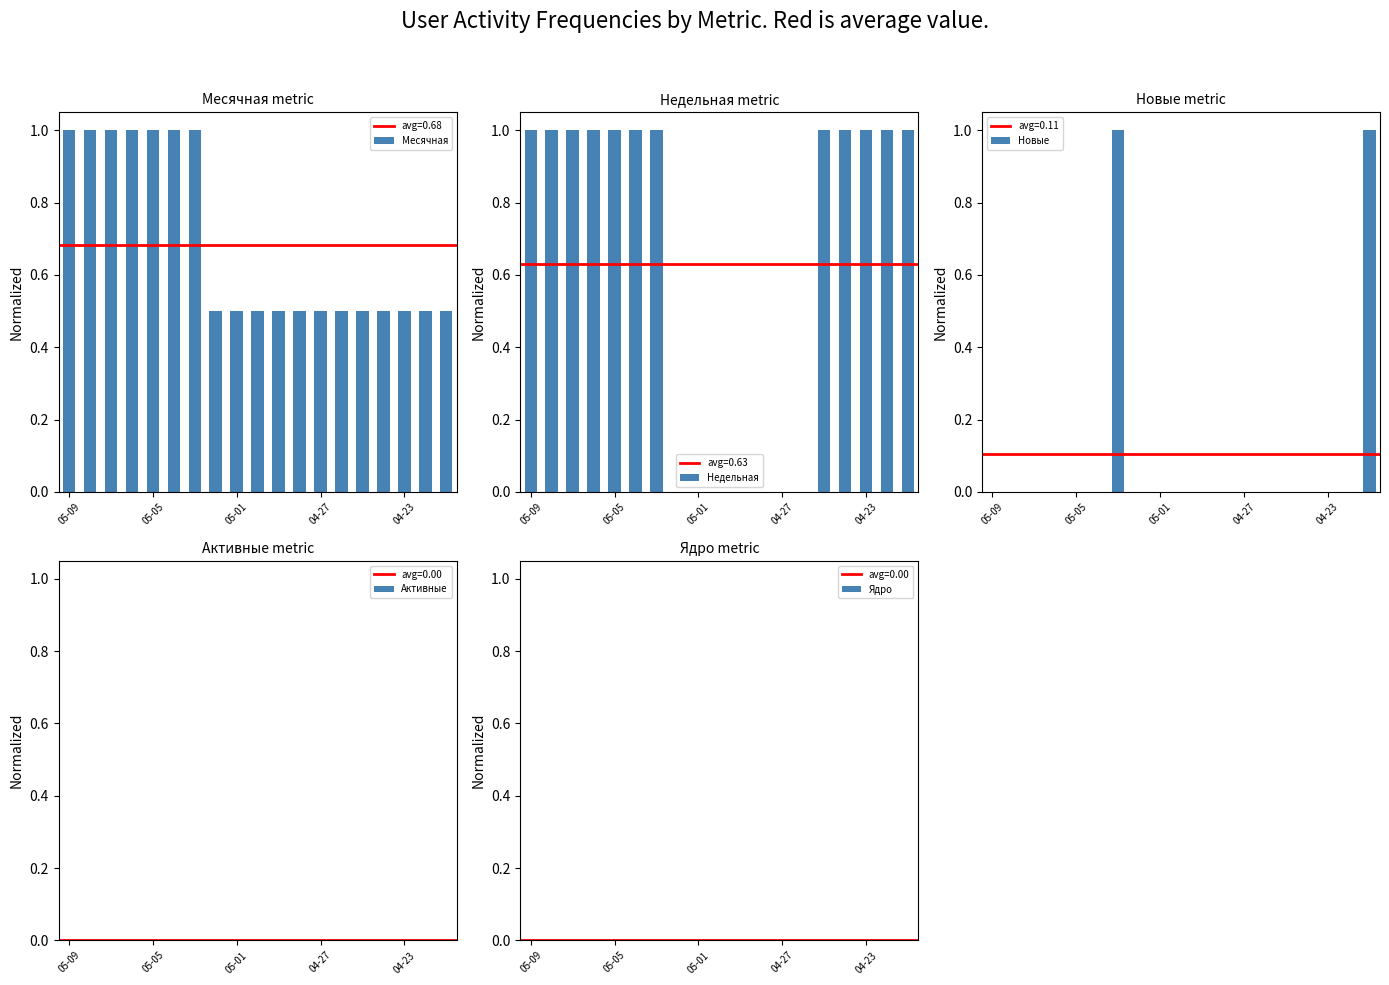

What is the spread (max minus min) of values at 13?

0.5